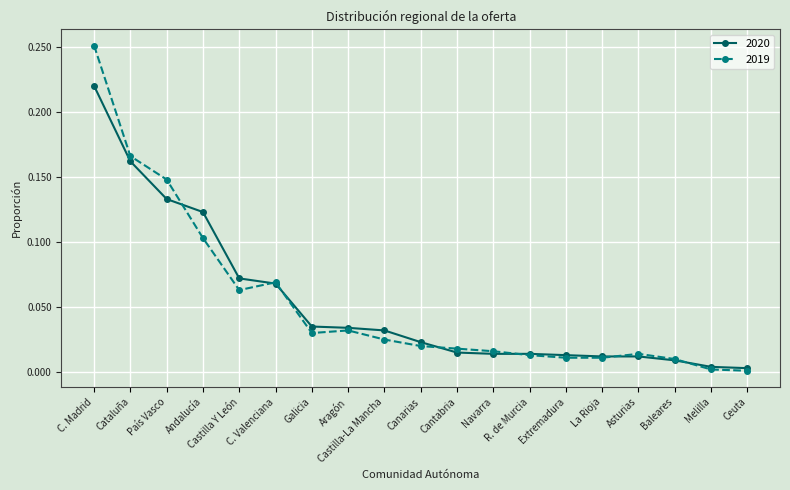

Which series has the widest spread of values?

2019